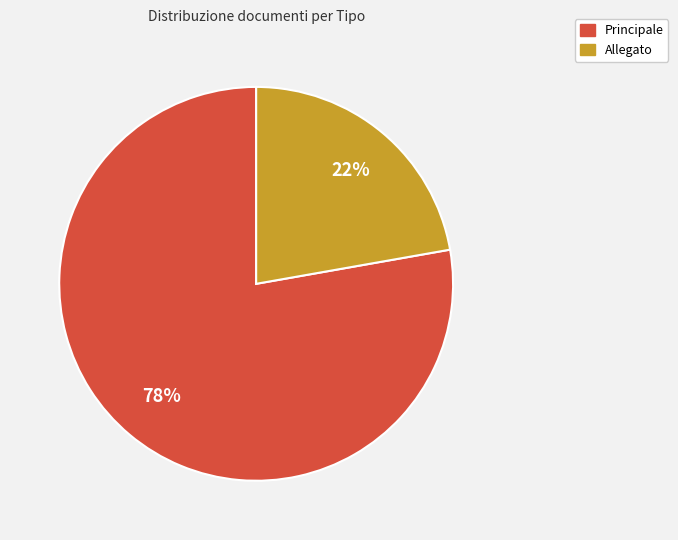

Is it true that Allegato is 13% of the pie?

False